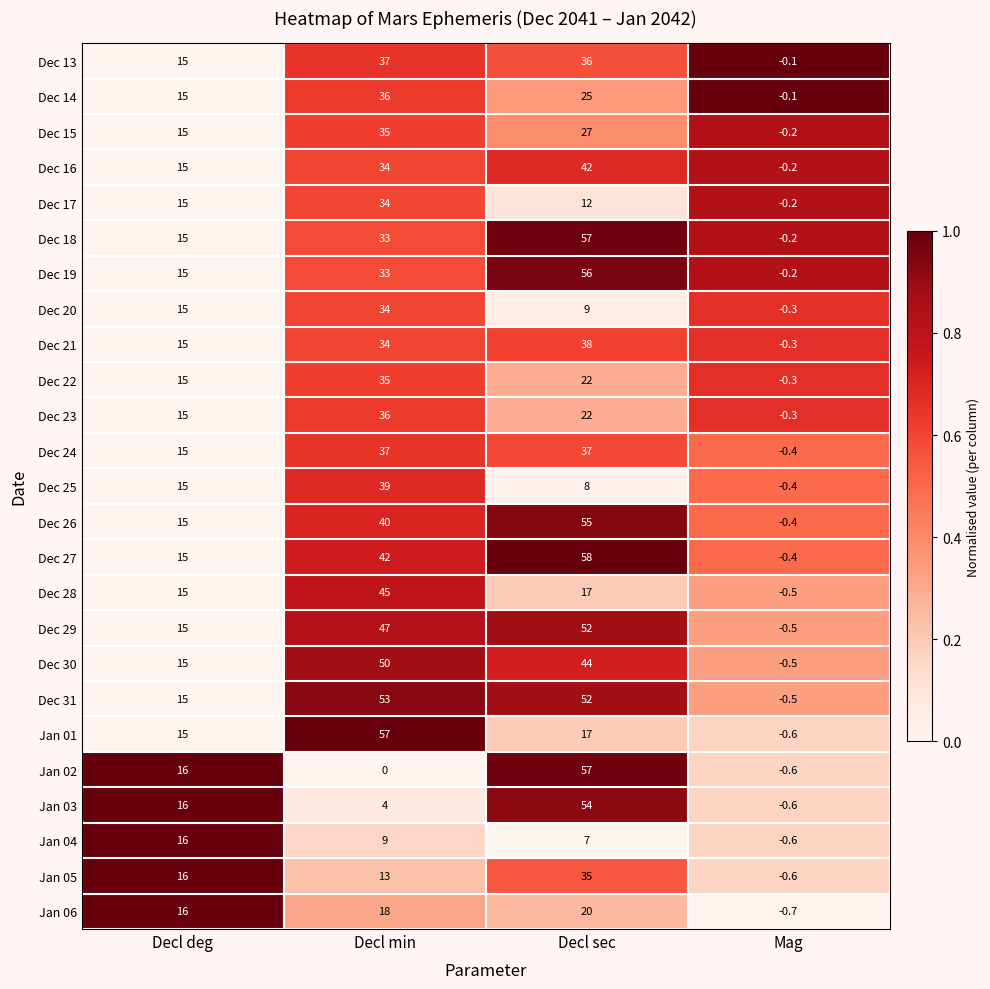

What is the total value across all series at Decl min?

835.0